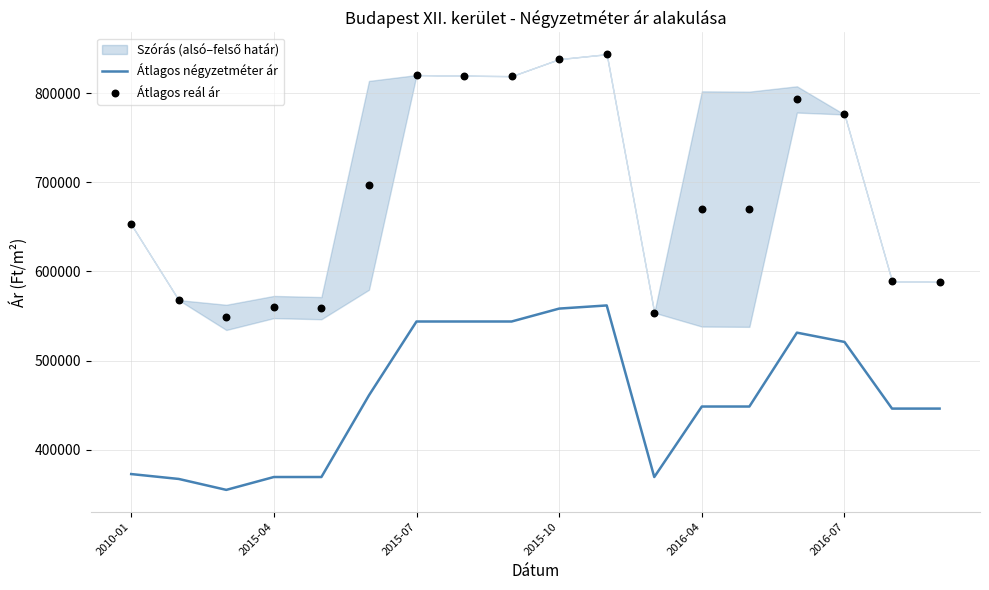

At which category is the sum across all series the highest?

10